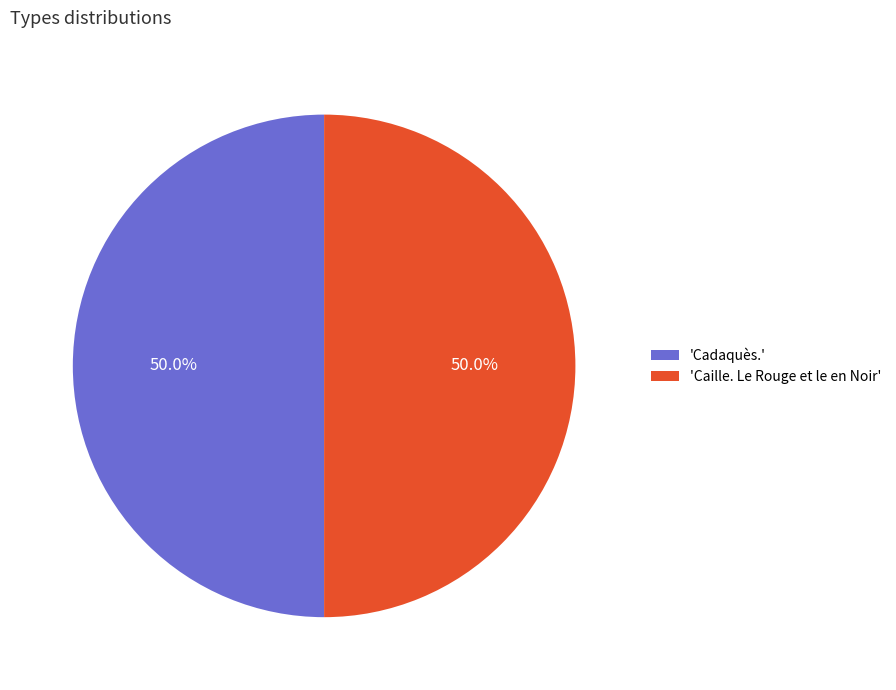

To the nearest percent, what is the average slice percentage?

50%